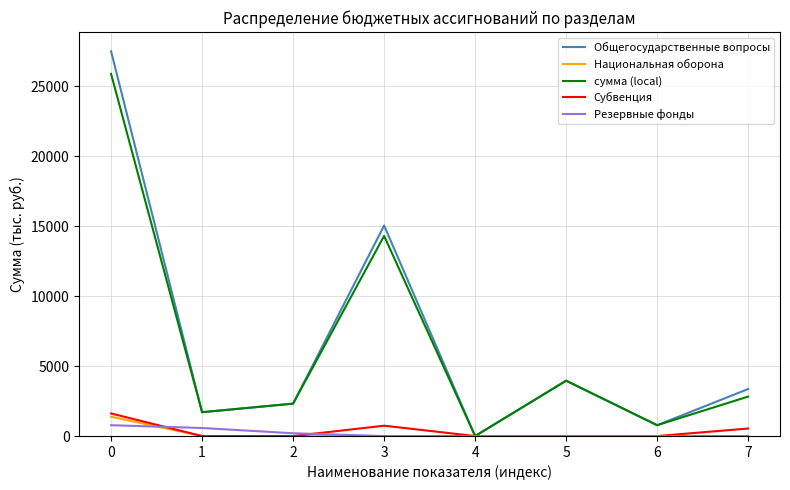

What is the difference between the maximum and minimum values in the Резервные фонды series?

775.7